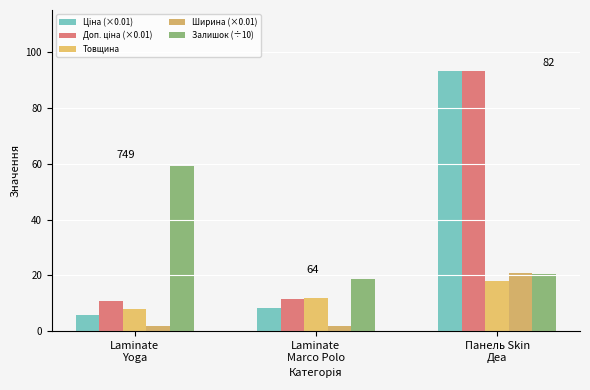

Reading left to right, extract all data points from this chart.

Ціна (×0.01): Laminate
Yoga=5.9	Laminate
Marco Polo=8.4	Панель Skin
Деа=93.2
Доп. ціна (×0.01): Laminate
Yoga=10.7	Laminate
Marco Polo=11.4	Панель Skin
Деа=93.2
Товщина: Laminate
Yoga=8.0	Laminate
Marco Polo=12.0	Панель Skin
Деа=18.0
Ширина (×0.01): Laminate
Yoga=1.9	Laminate
Marco Polo=1.9	Панель Skin
Деа=20.7
Залишок (÷10): Laminate
Yoga=59.2	Laminate
Marco Polo=18.6	Панель Skin
Деа=20.5